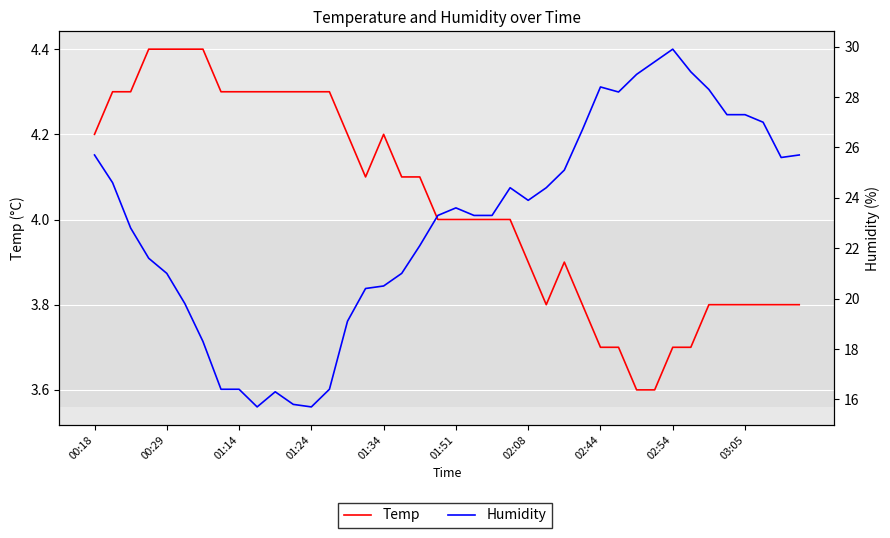

True or false: Temp and Humidity intersect in this chart.

False